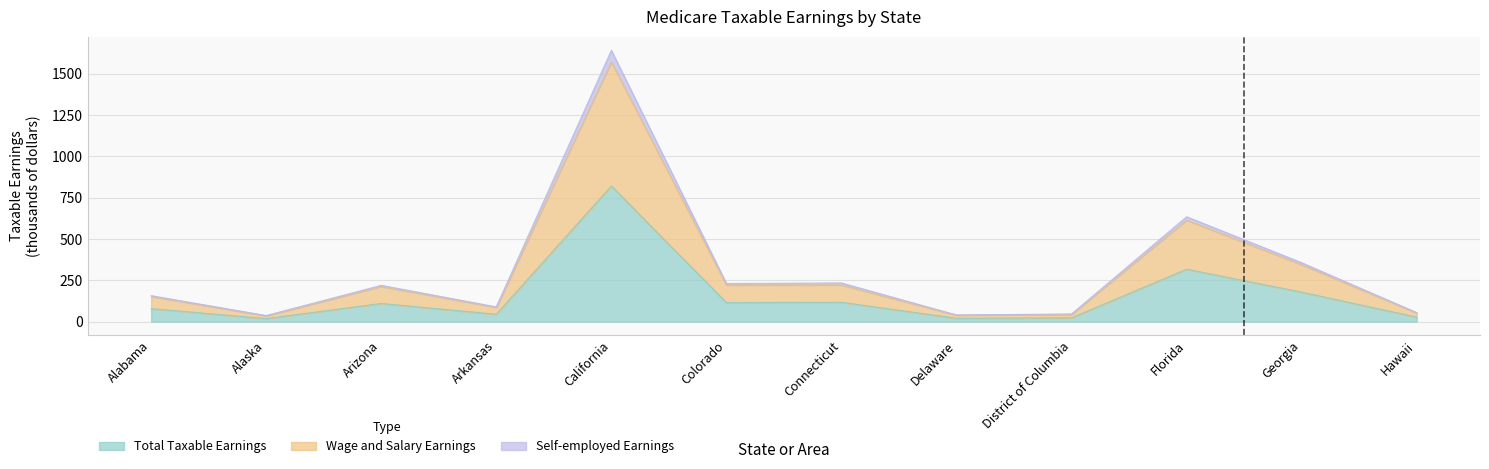

What are all the series names shown in the legend?

Total Taxable Earnings, Wage and Salary Earnings, Self-employed Earnings